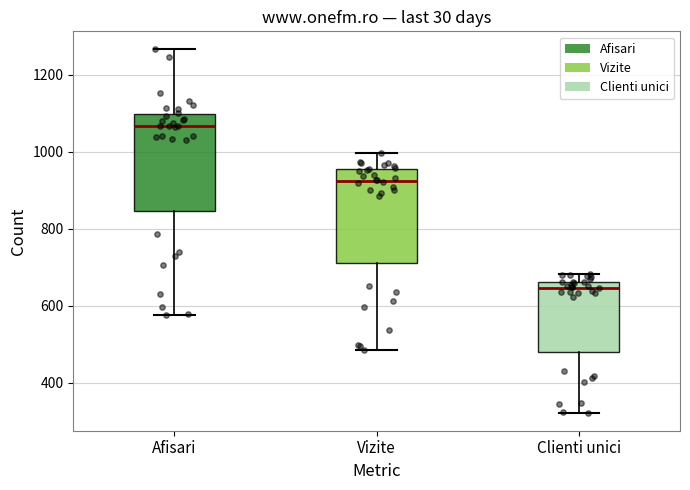

Reading left to right, transcribe this box plot: for each box, give where its median line is, the range the box spans, and where its two whiskers end, as read against the y-axis. The values are not printed on the chart, so give them approximately, as read against the axis.

Afisari: median 1060, box 840 to 1100, whiskers 580 to 1260
Vizite: median 920, box 720 to 960, whiskers 480 to 1000
Clienti unici: median 640, box 480 to 660, whiskers 320 to 680